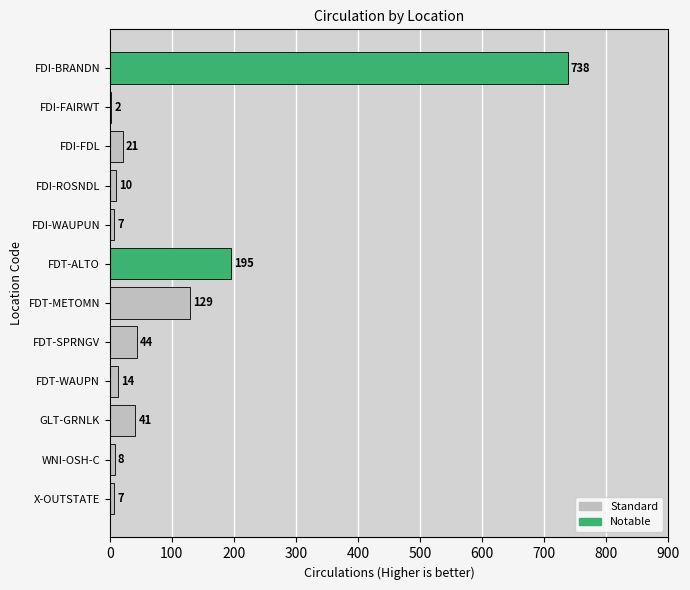

Are the bars horizontal?

Yes